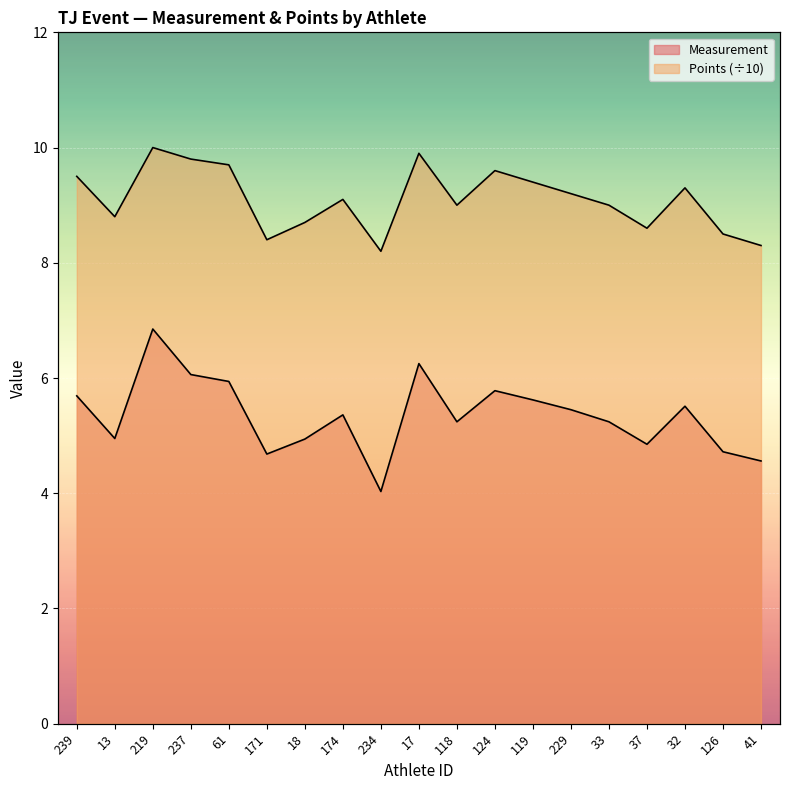

At 13, list the series in order from smallest to largest.

Measurement, Points